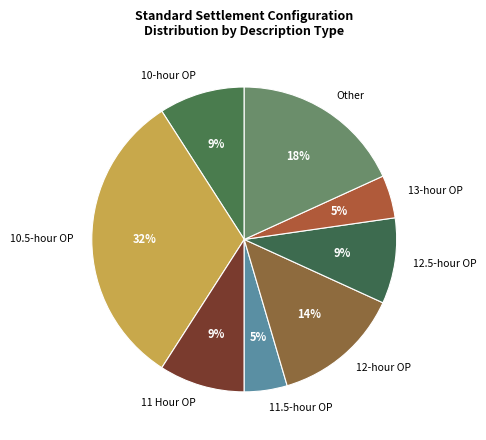

Count the number of slices in the pie.

8